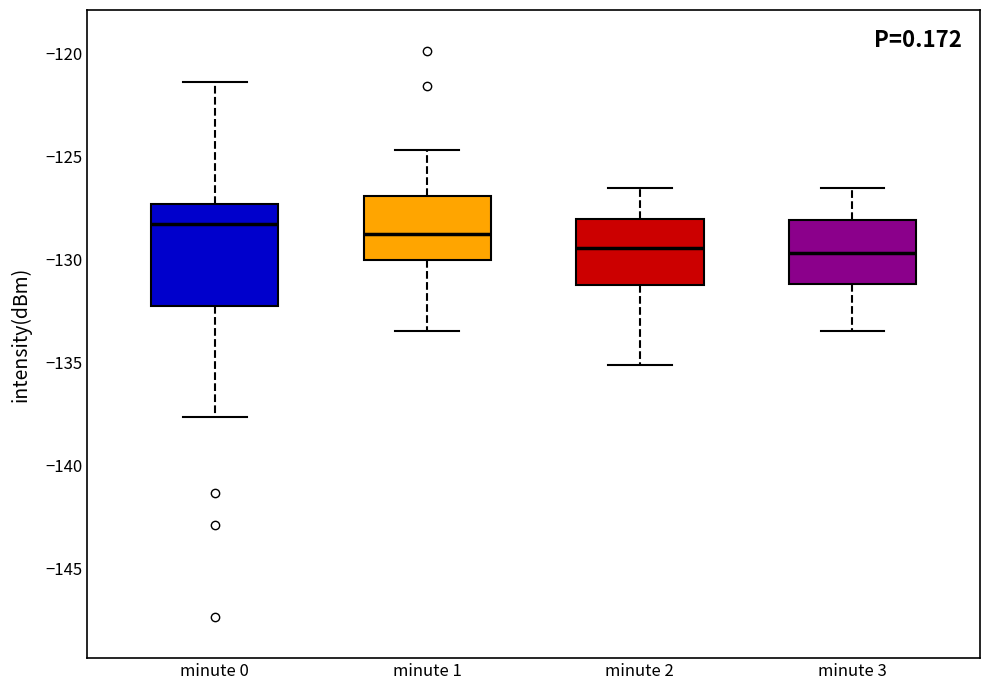

Where does the upper whisker of the box for minute 3 end on the y-axis? The values are not printed on the chart, so give them approximately, as read against the axis.

-126.5